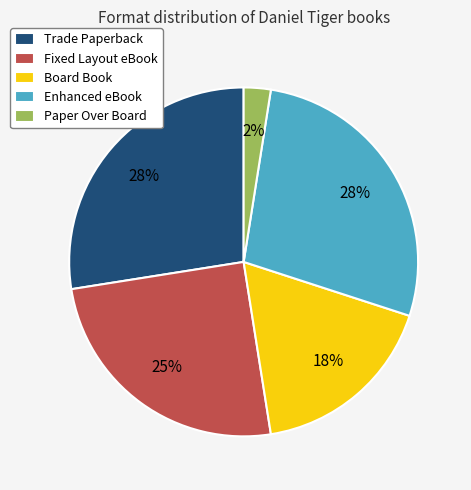

Combined, do Board Book and Trade Paperback account for over 50%?

No